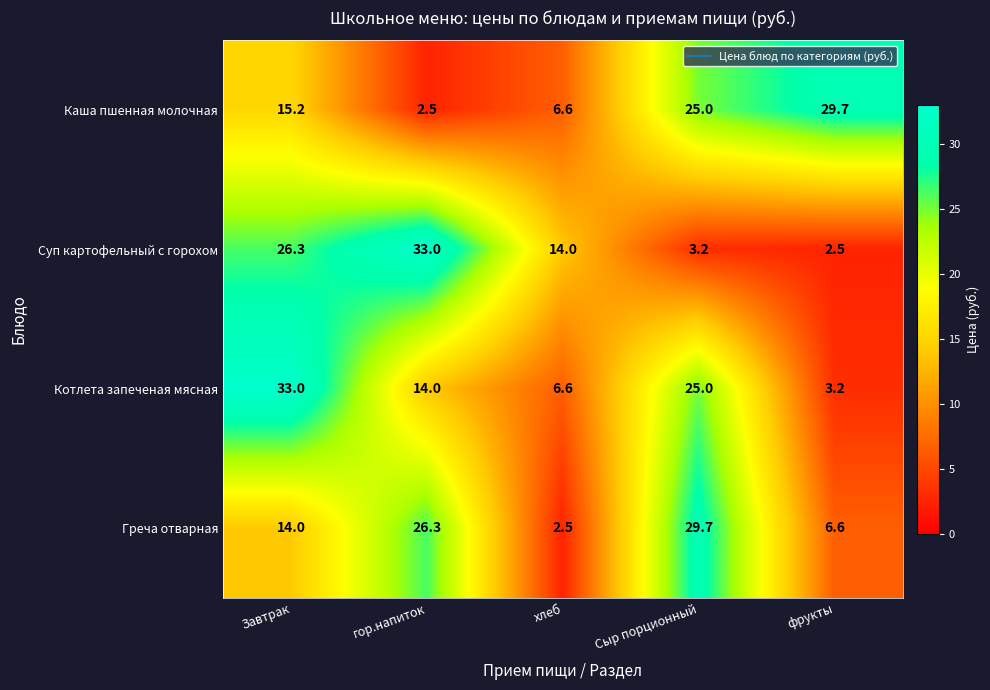

Rank the categories by Греча отварная value from highest to lowest.

Сыр порционный, гор.напиток, Завтрак, фрукты, хлеб